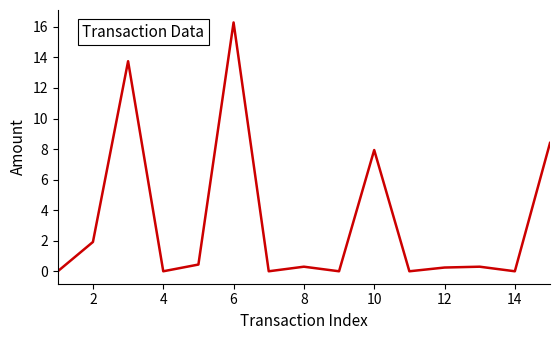

Does the chart have visible grid lines?

No